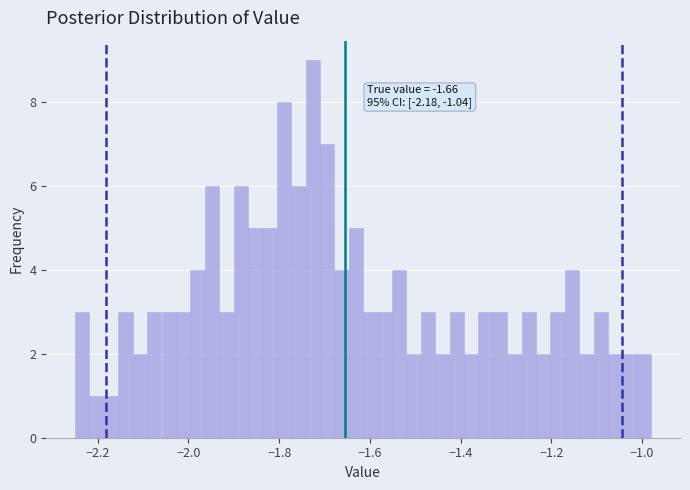

Read against the x-axis, roughly where is the centre of the tallest bar?

-1.72